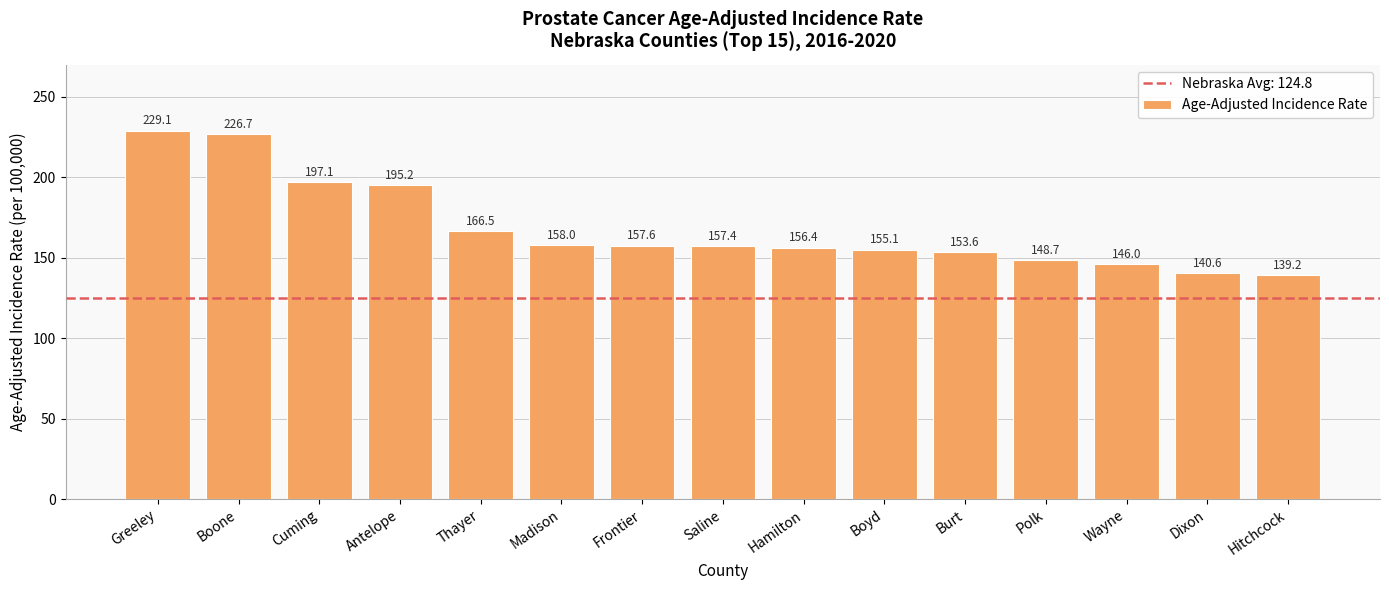

The chart shows a value of 323.3 at Boone. True or false?

False